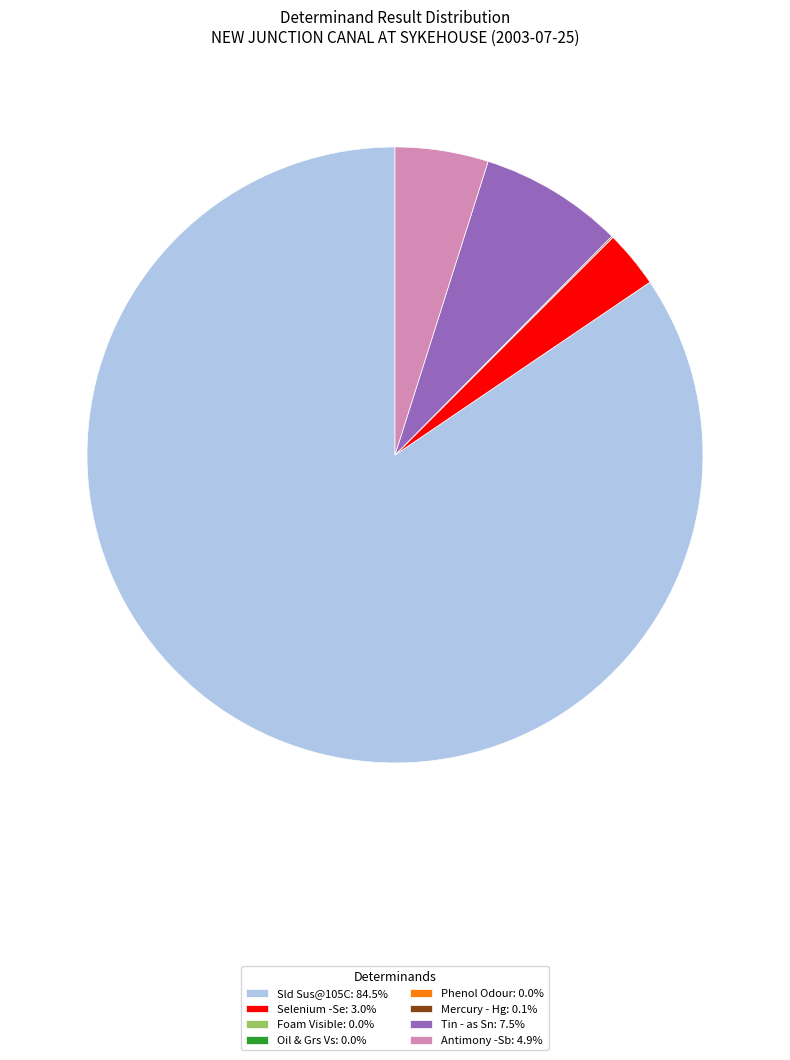

What is the largest slice in the pie chart?

Sld Sus@105C